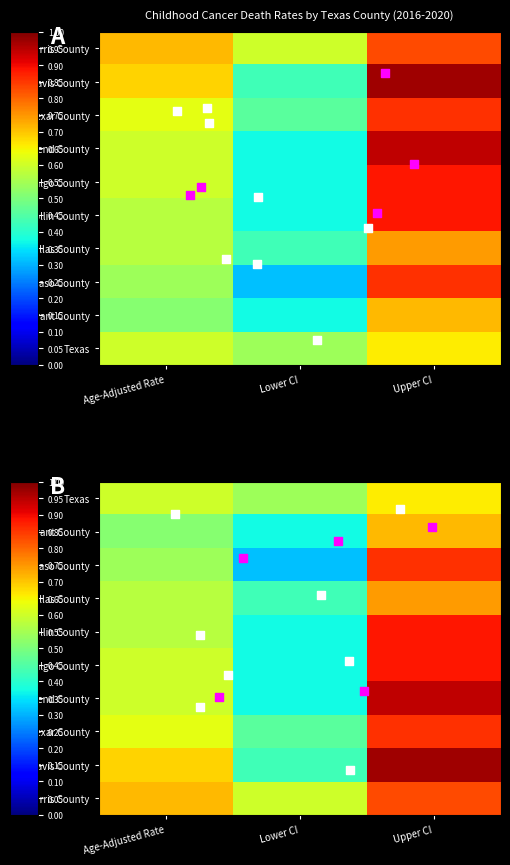

Count the number of data series in this chart.

10